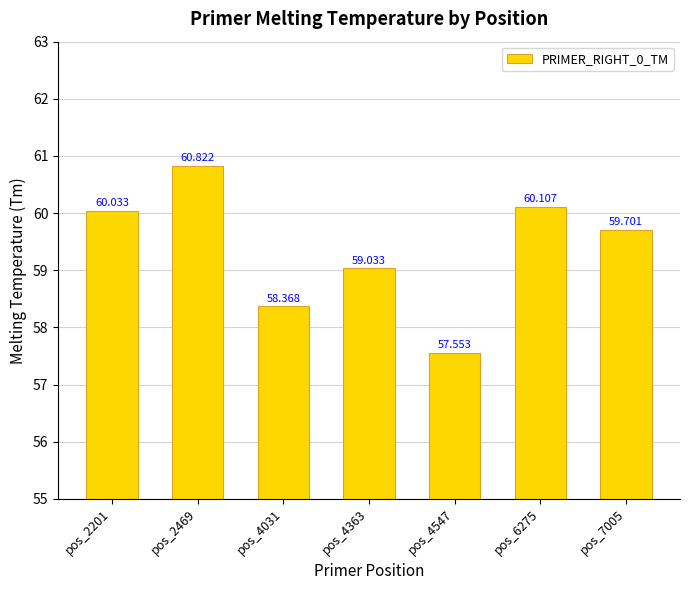

How many data points are above 59?

5